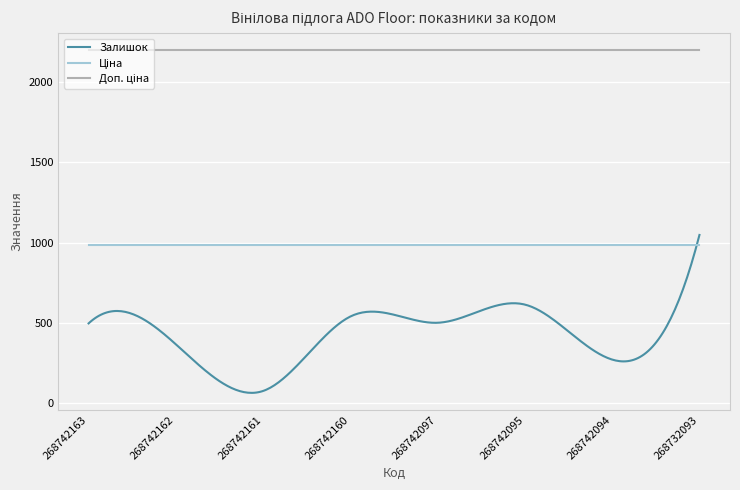

Which series has the largest range (max minus min)?

Залишок